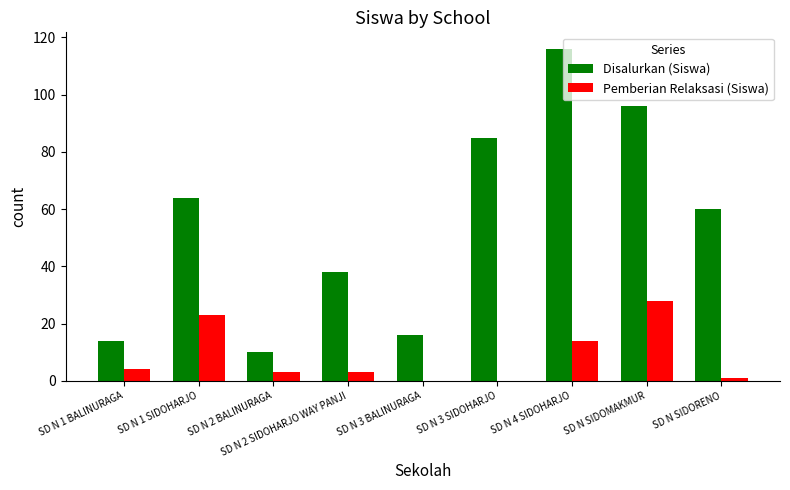

What is the sum of all Disalurkan (Siswa) values?

499